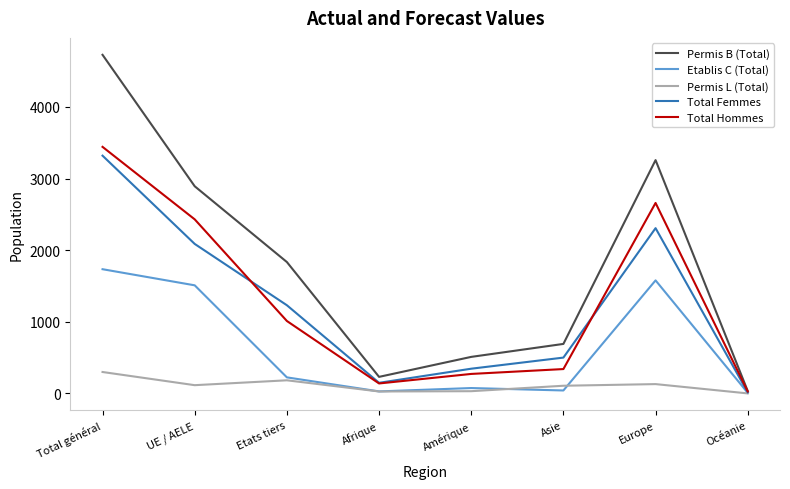

What is the approximate value of Permis B (Total) at Europe?

3258